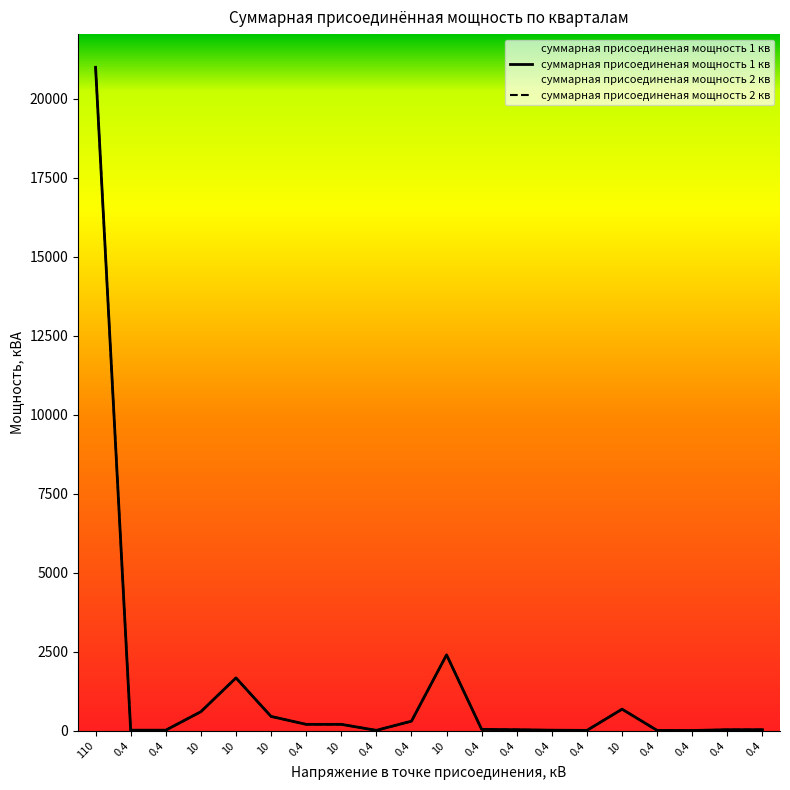

True or false: суммарная присоединеная мощность 1 кв has more than 1 interior local peaks.

True